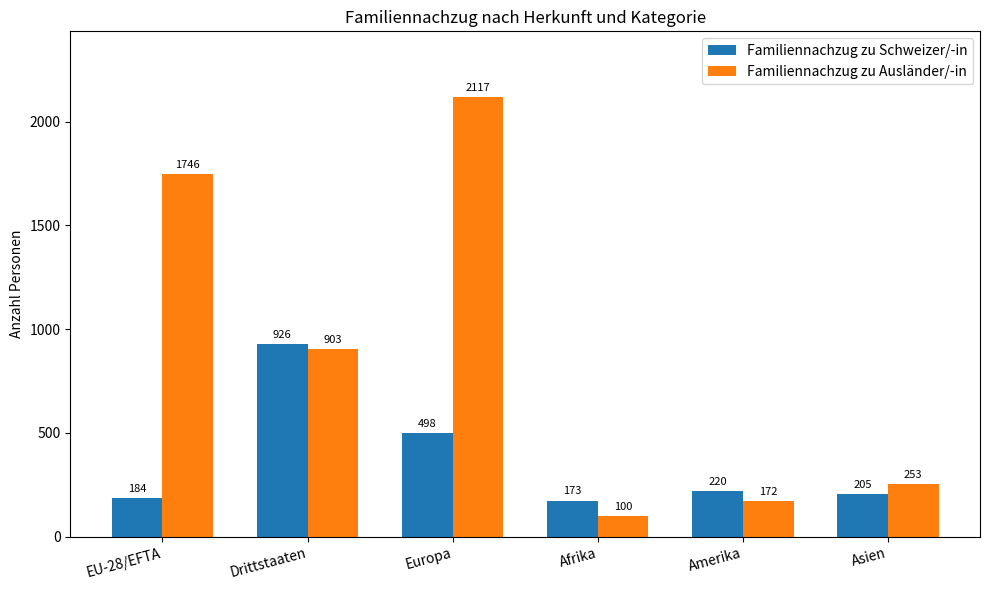

How many bars are there in total?

12